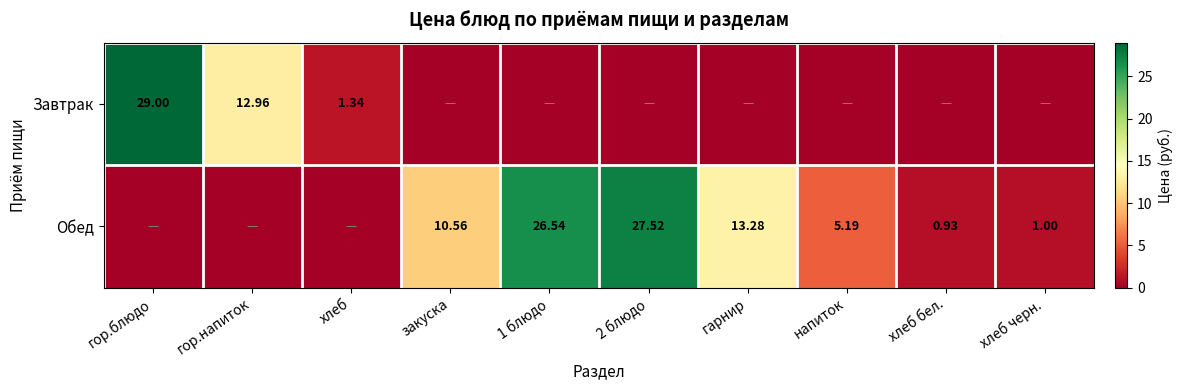

Is the value of Завтрак at хлеб greater than the value of Обед at хлеб бел.?

Yes